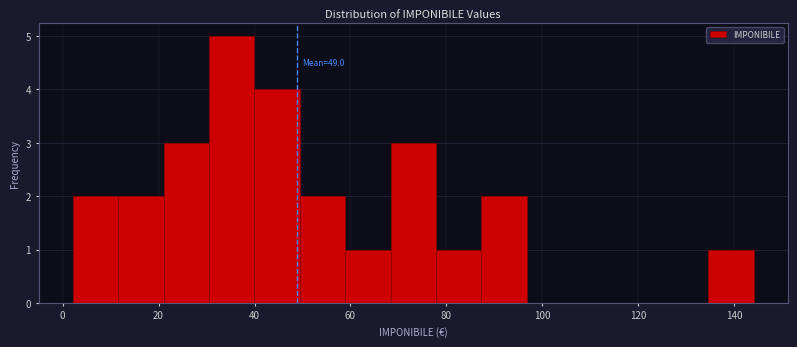

Over which range of the x-axis is the bar tallest?

30 to 40